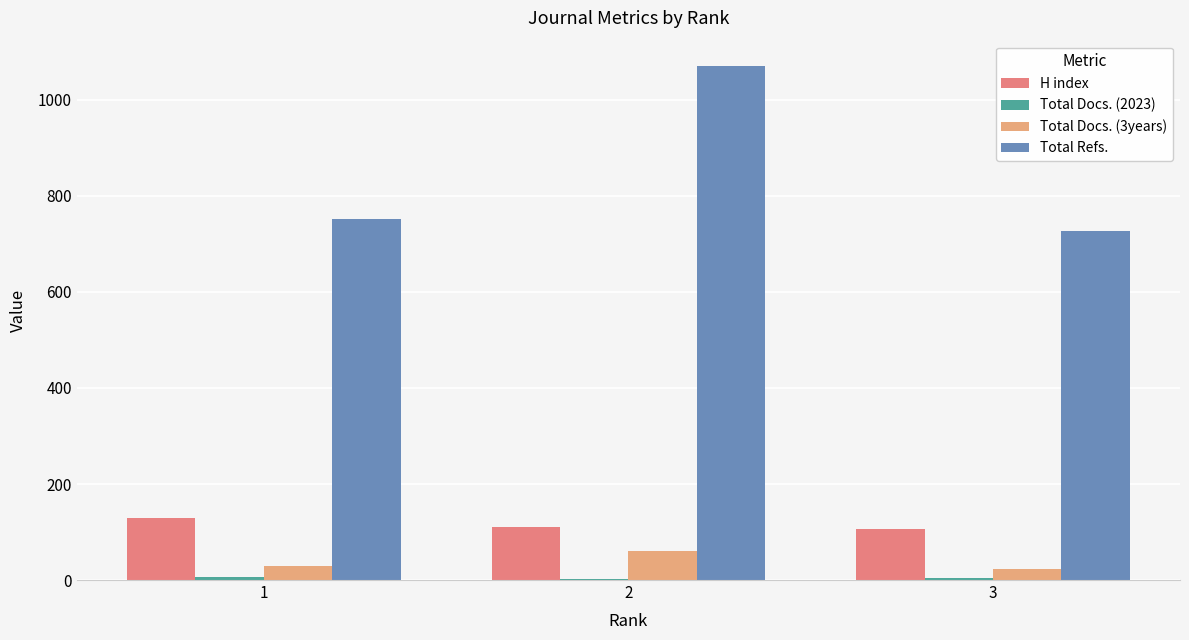

At which label does H index reach its peak?

1